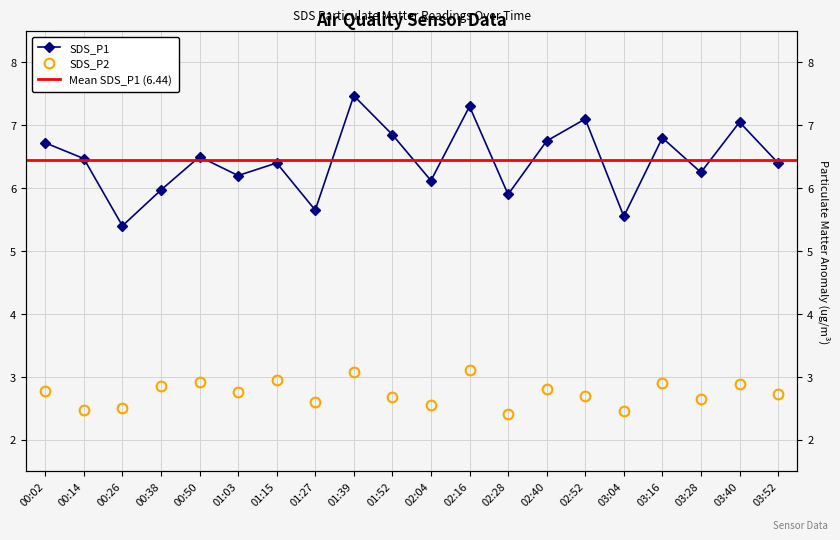

Where is the first local maximum for SDS_P1?

00:50